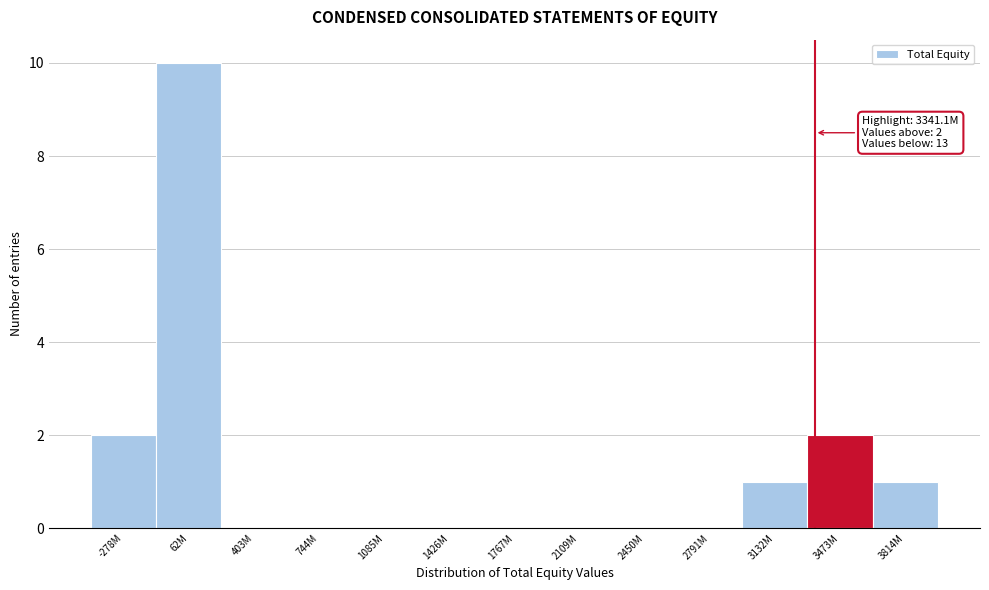

Reading left to right, list all the values displayed in this chart.

-278M=2	62M=10	403M=0	744M=0	1085M=0	1426M=0	1767M=0	2109M=0	2450M=0	2791M=0	3132M=1	3473M=2	3814M=1